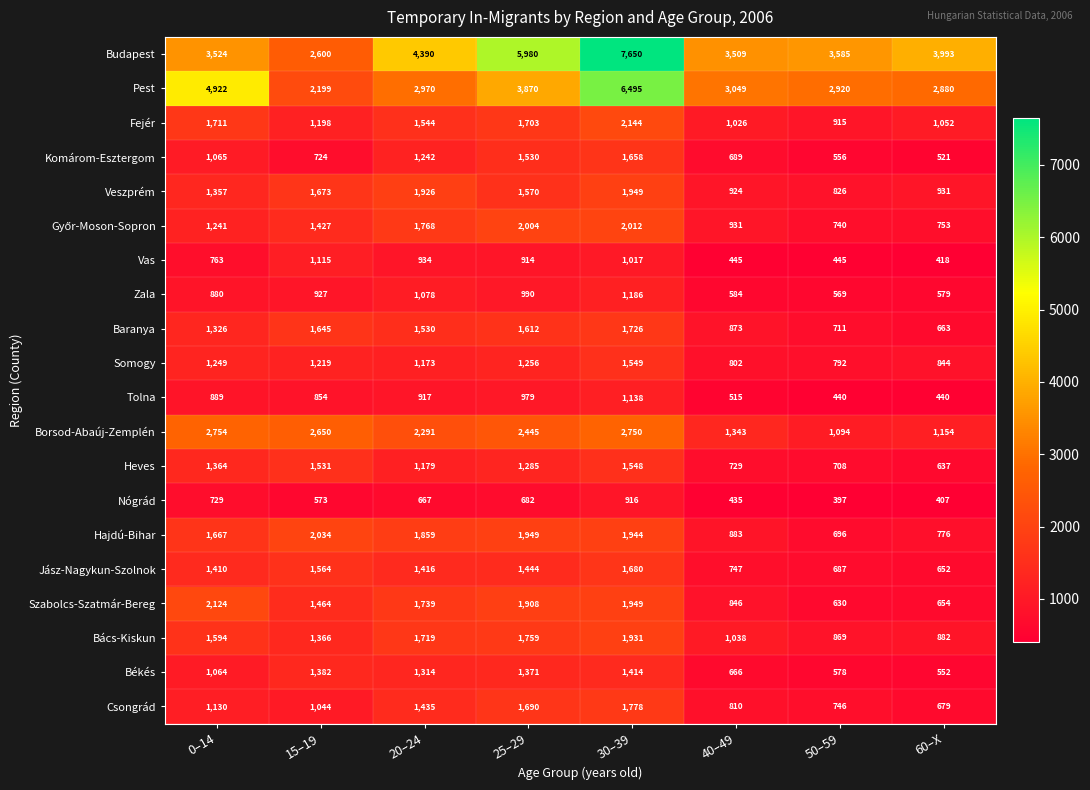

At which category is the sum across all series the highest?

30–39